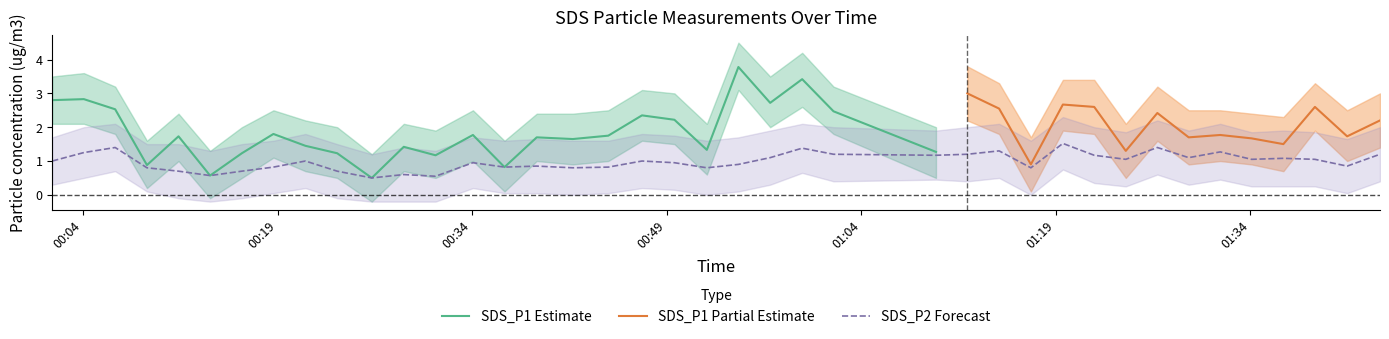

How many values in the SDS_P2_lower series are below 0?

7